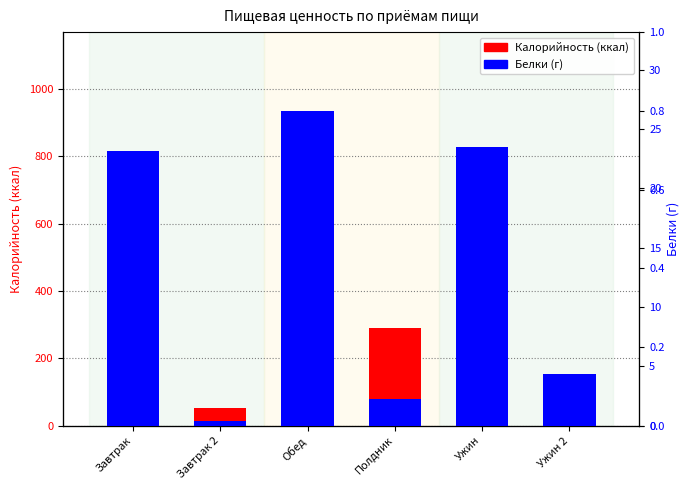

Is the value of Белки (г) at Завтрак 2 greater than the value of Калорийность at Завтрак 2?

No